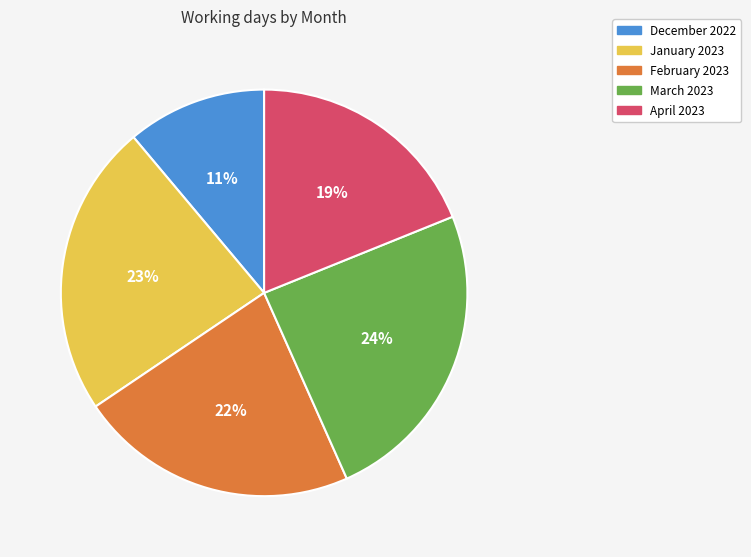

Does any single category account for the majority?

No